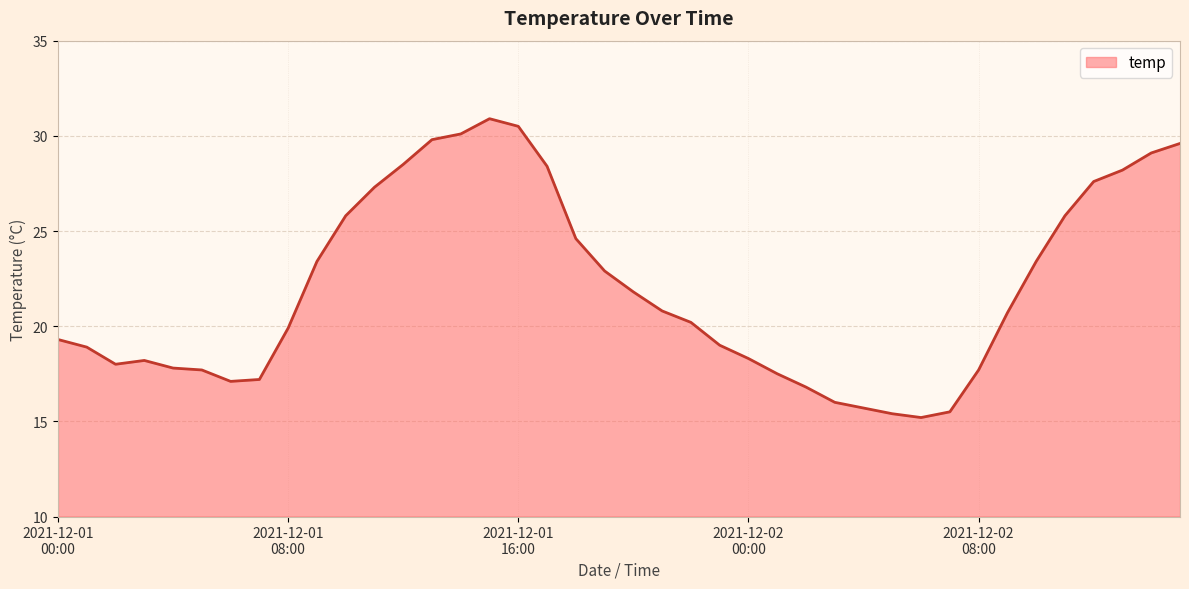

What is the smallest value displayed?

15.2